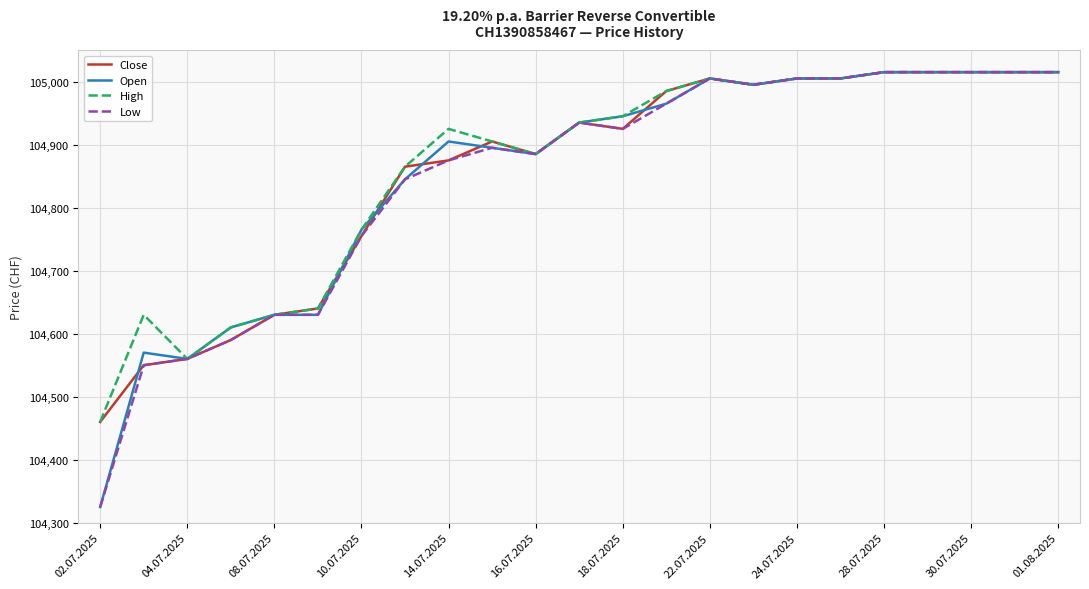

Does the chart display data point markers on the line(s)?

No